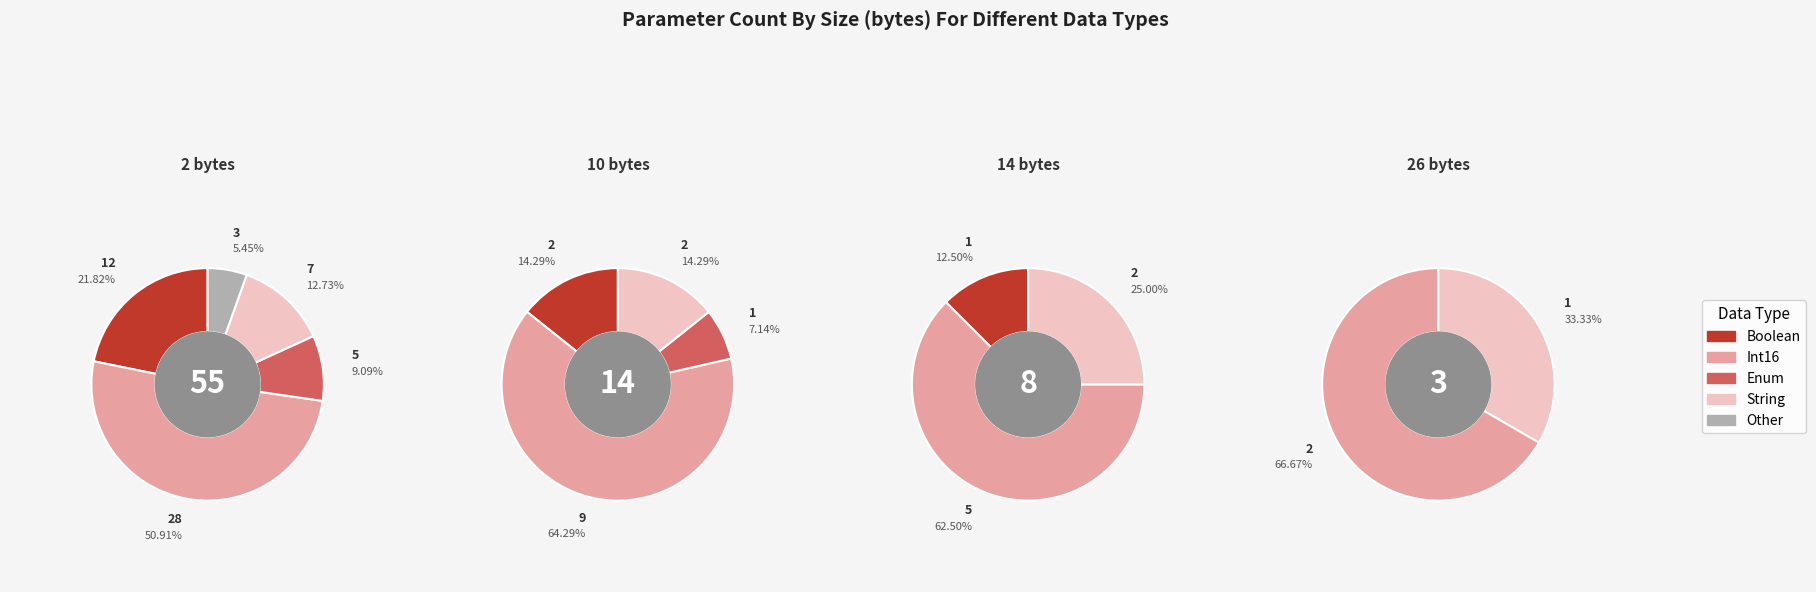

The 10 slice represents 39% of the pie. True or false?

False